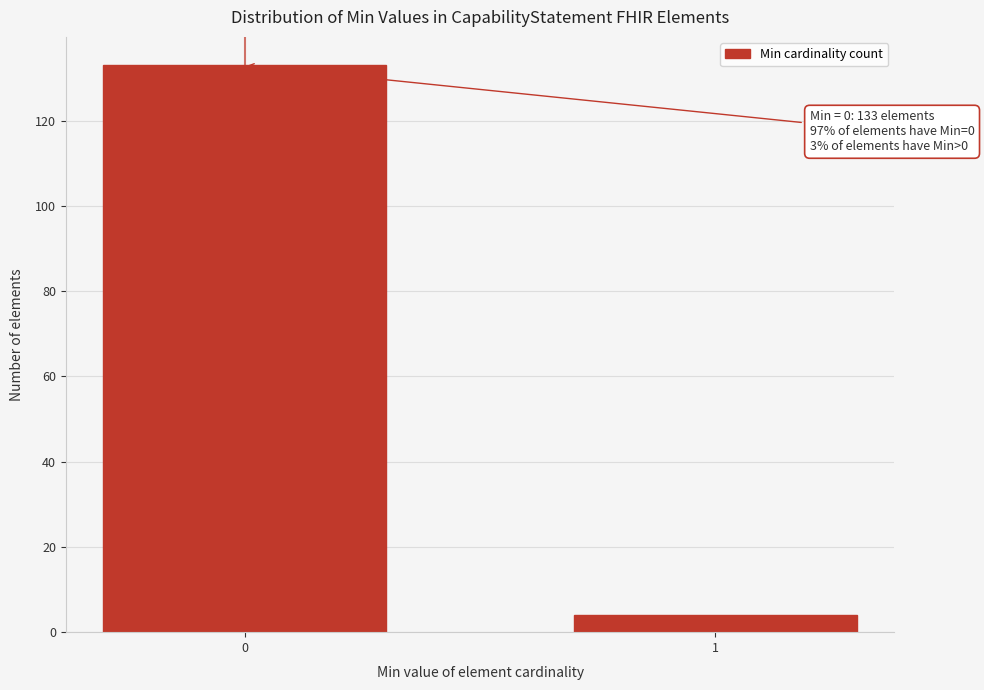

Reading left to right, extract all data points from this chart.

133	4